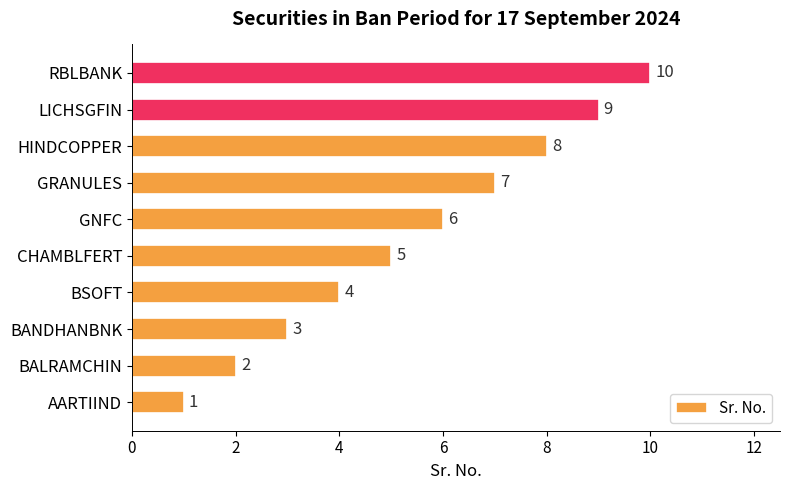

The chart shows a value of 0 at AARTIIND. True or false?

False